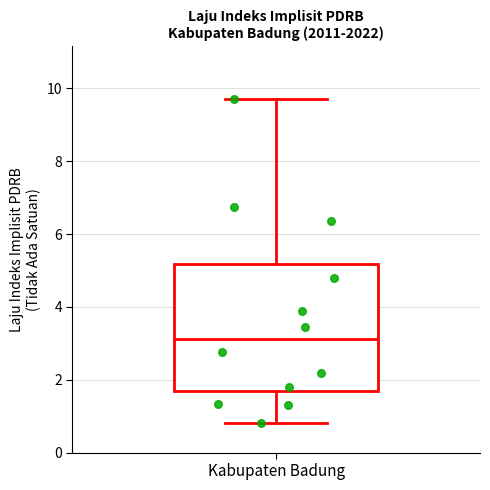

Transcribe this box plot: give where the median line is, the range the box spans, and where the two whiskers end, as read against the y-axis. The values are not printed on the chart, so give them approximately, as read against the axis.

median 3.2, box 1.6 to 5.2, whiskers 0.8 to 9.8